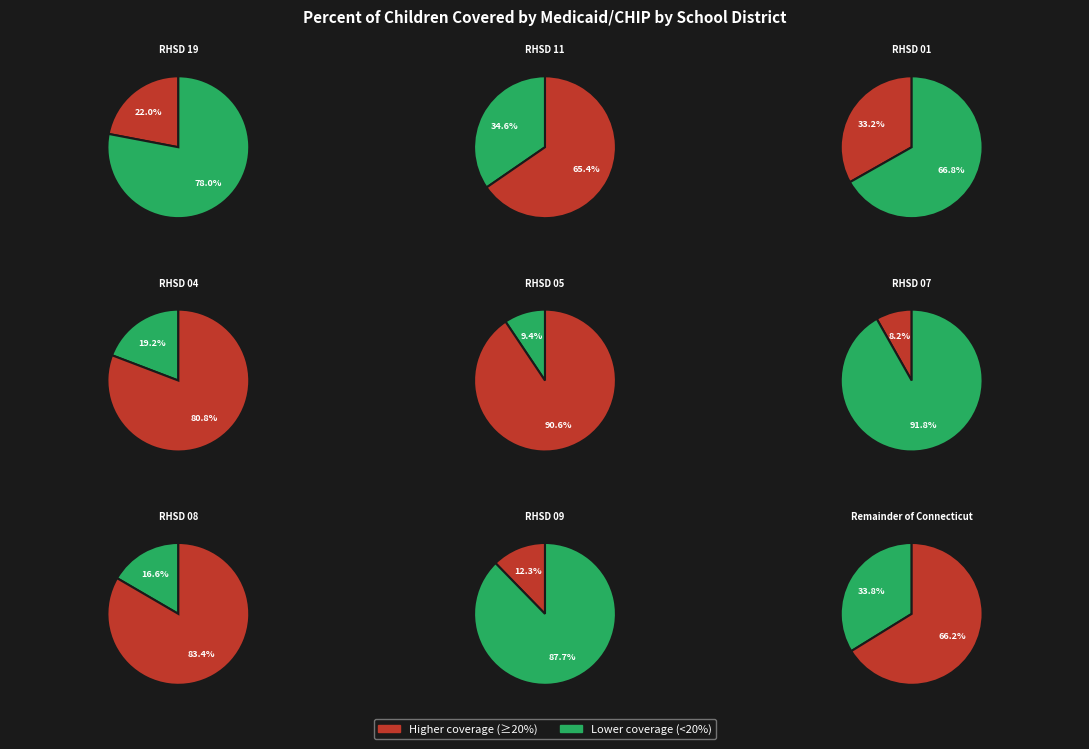

Which category has the smallest portion of the pie?

Regional High School District 07